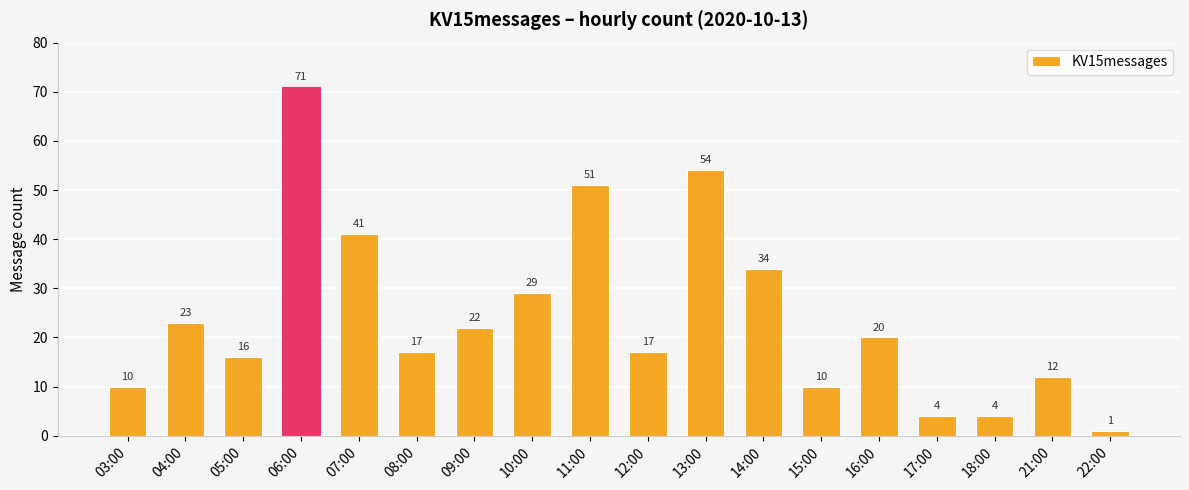

What is the value of the 2nd bar from the left?

23